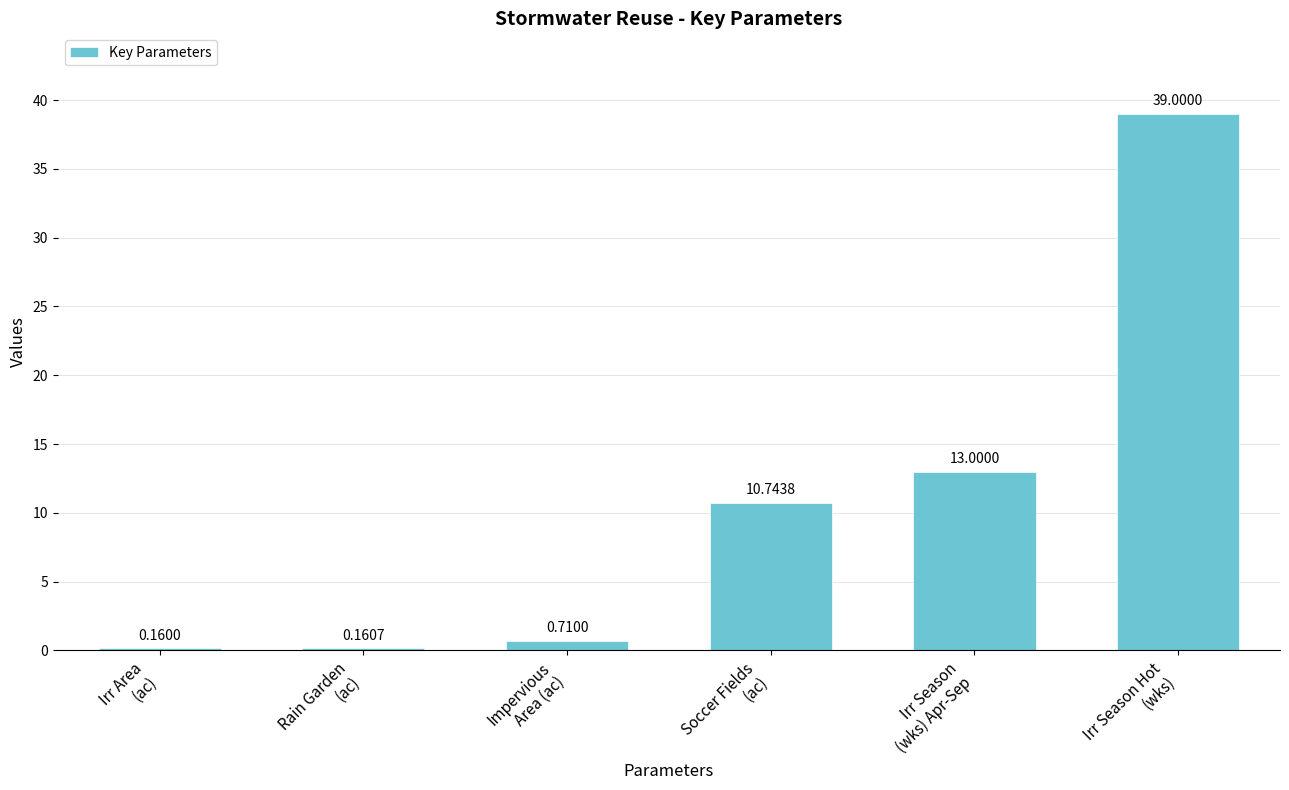

What is the label of the 6th bar from the right?

Irr Area
(ac)